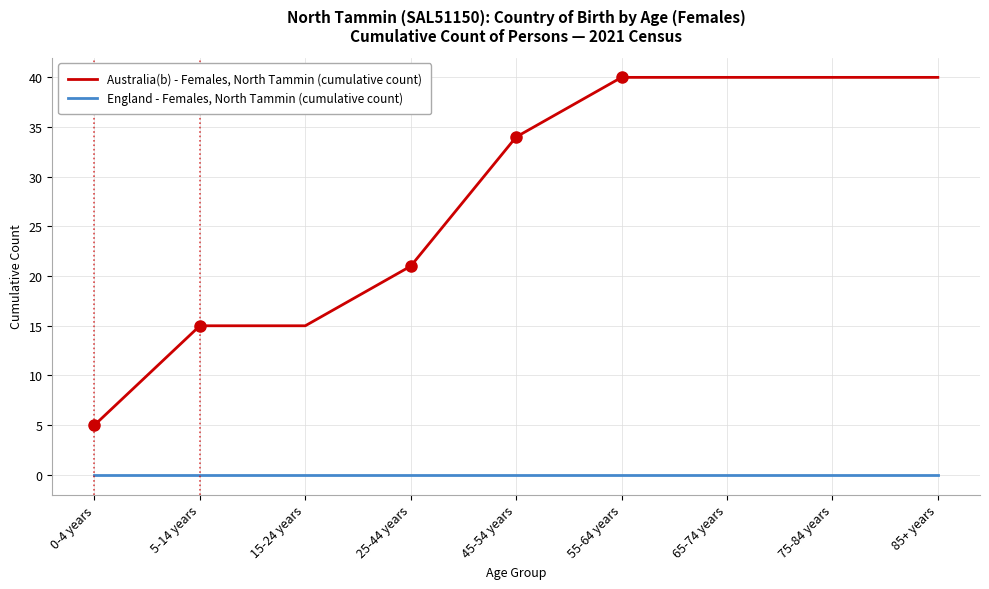

Does the chart have visible grid lines?

Yes